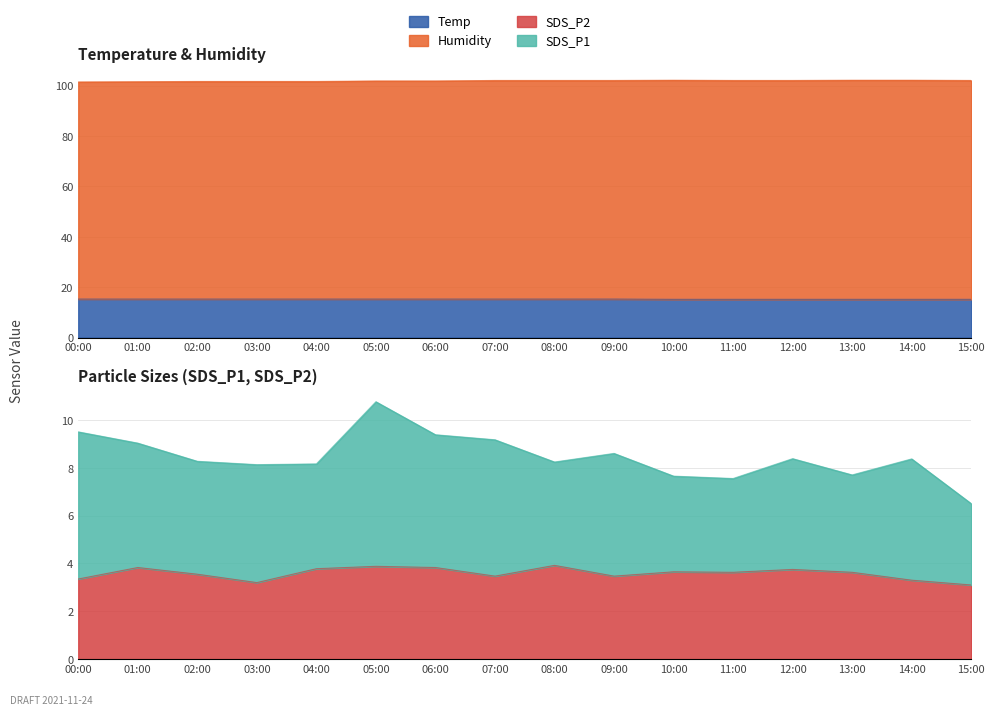

What is the label of the 16th point from the left?

15:00